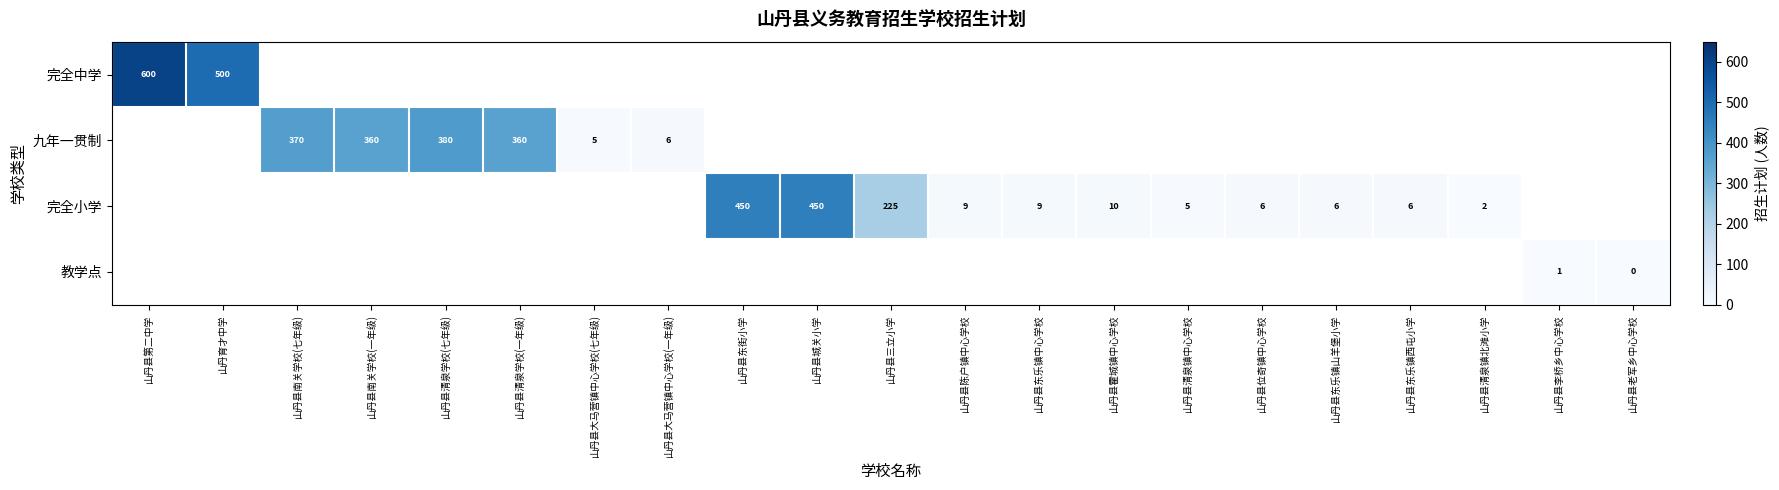

Between 山丹县老军乡中心学校 and 山丹县清泉镇北滩小学, which is larger?

山丹县清泉镇北滩小学